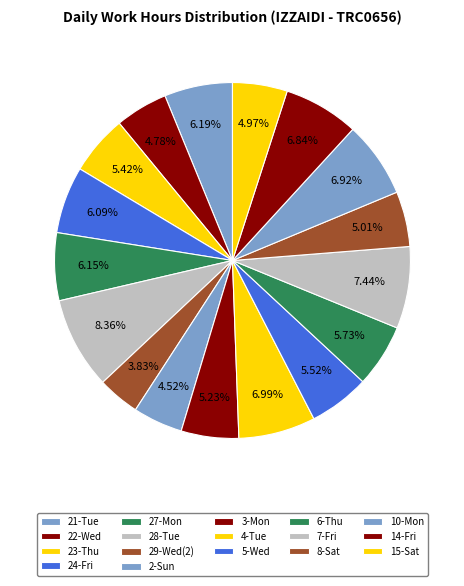

Count the number of slices in the pie.

17